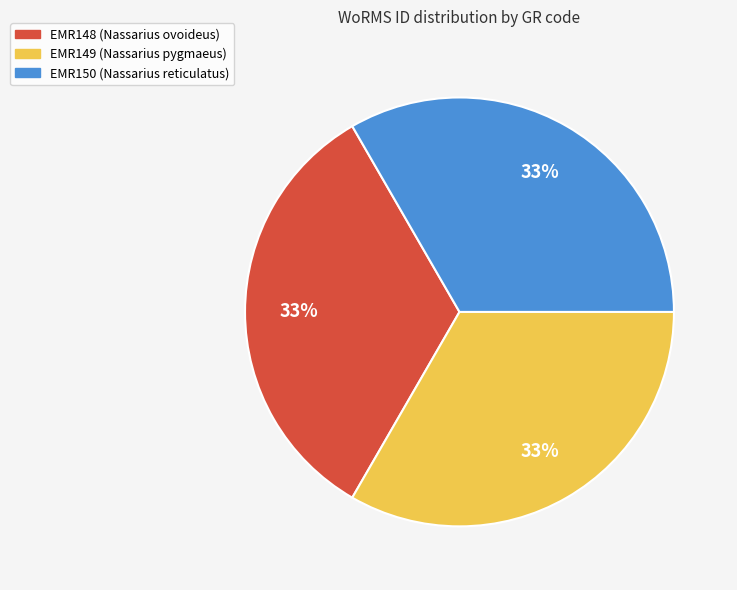

Combined, do EMR149 (Nassarius pygmaeus) and EMR150 (Nassarius reticulatus) account for over 50%?

Yes